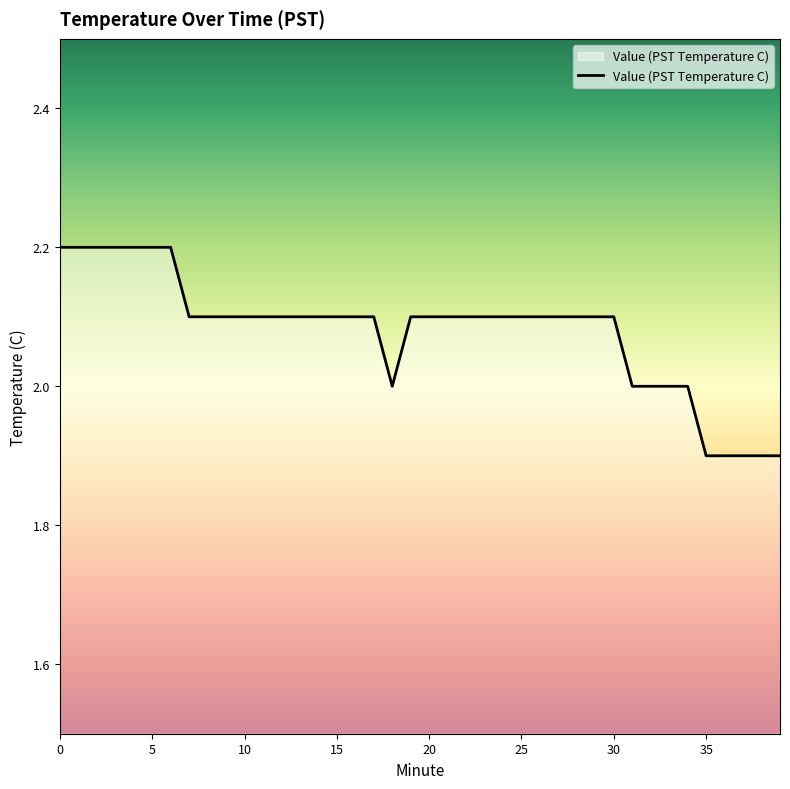

What is the difference between the maximum and minimum values?

0.3